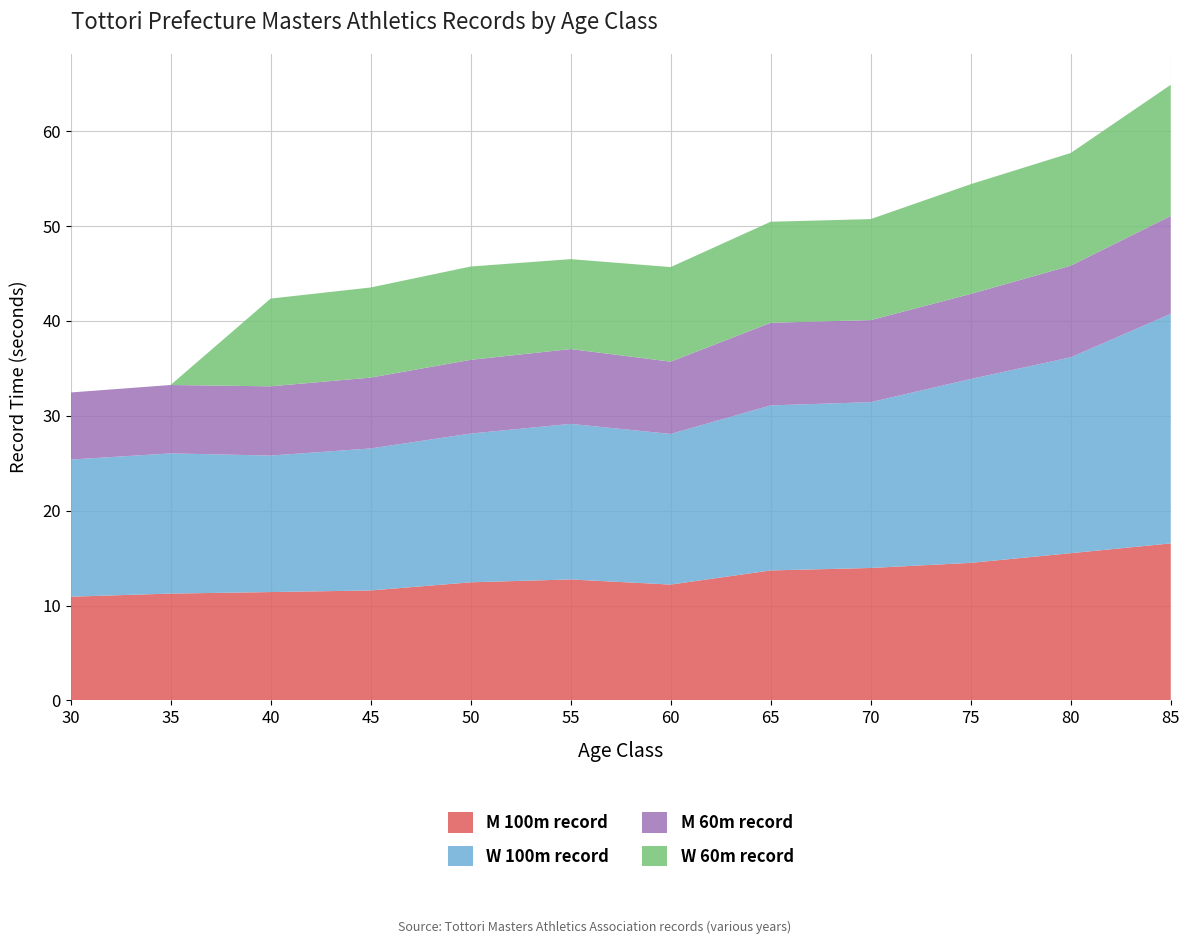

Reading left to right, transcribe all the data shown in this chart.

M 100m record: 10.9	11.3	11.4	11.6	12.4	12.8	12.2	13.7	14.0	14.5	15.5	16.6
W 100m record: 14.5	14.8	14.4	15.0	15.7	16.4	15.9	17.4	17.5	19.4	20.6	24.2
M 60m record: 7.1	7.2	7.3	7.5	7.8	7.9	7.6	8.7	8.7	9.0	9.7	10.3
W 60m record: 0.0	0.0	9.2	9.5	9.8	9.5	10.0	10.7	10.7	11.6	11.9	13.8